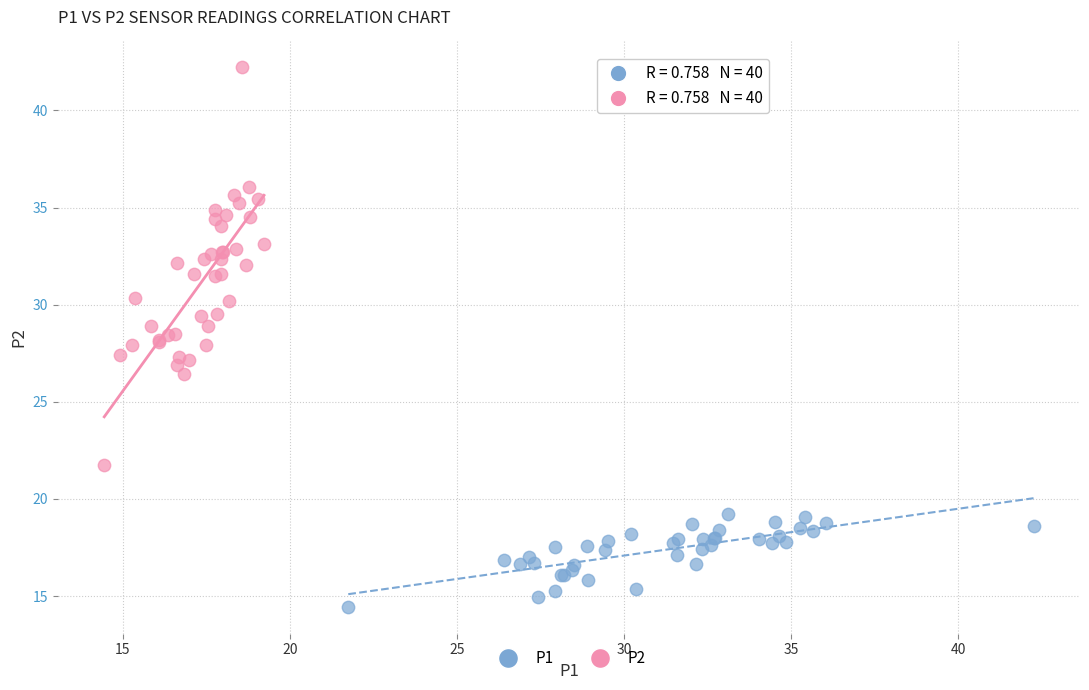

Which series reaches the maximum Y coordinate?

P2